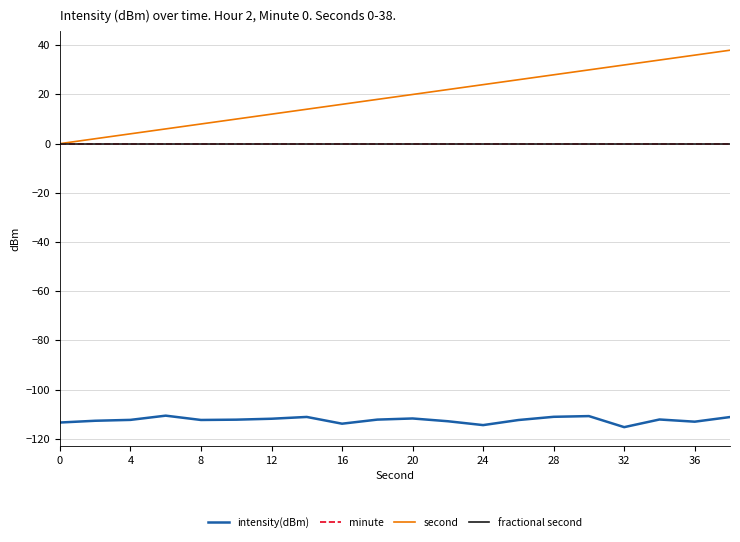

Does the chart display data point markers on the line(s)?

No